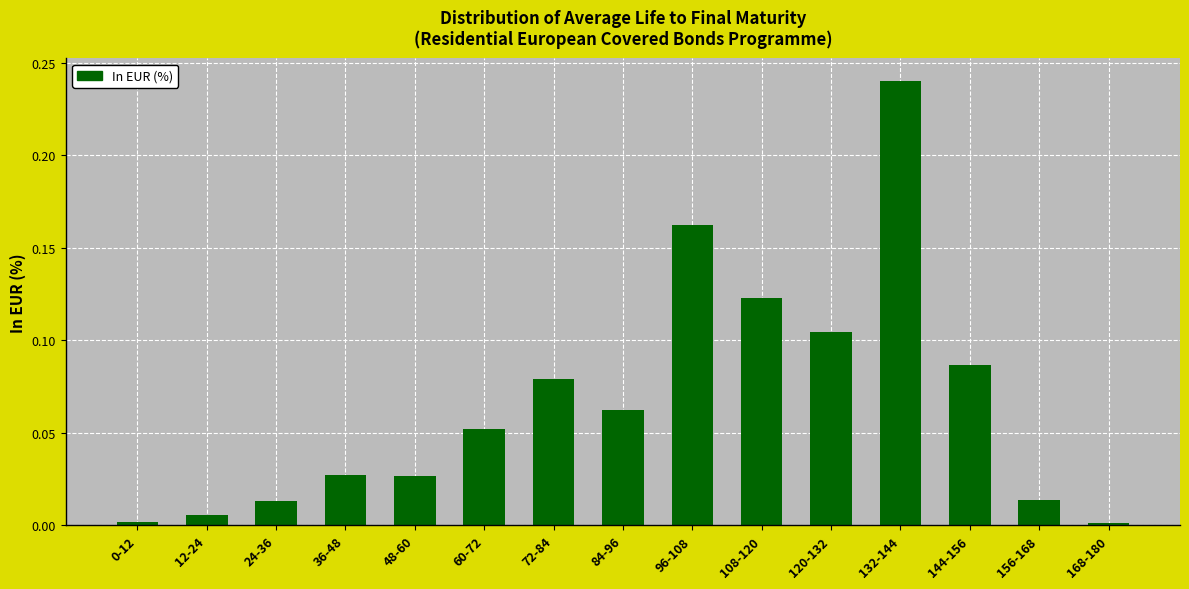

What position from the right is 84-96?

8